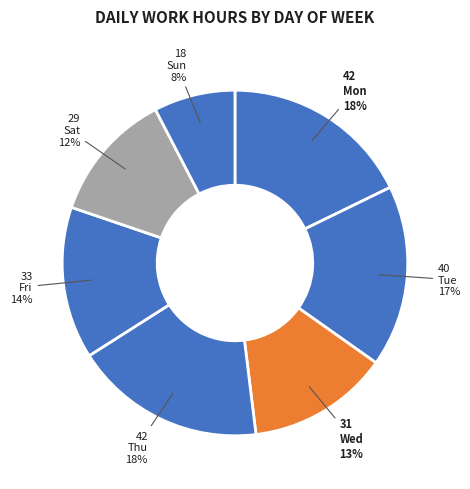

To the nearest percent, what is the combined percentage of Sat and Mon?

30%